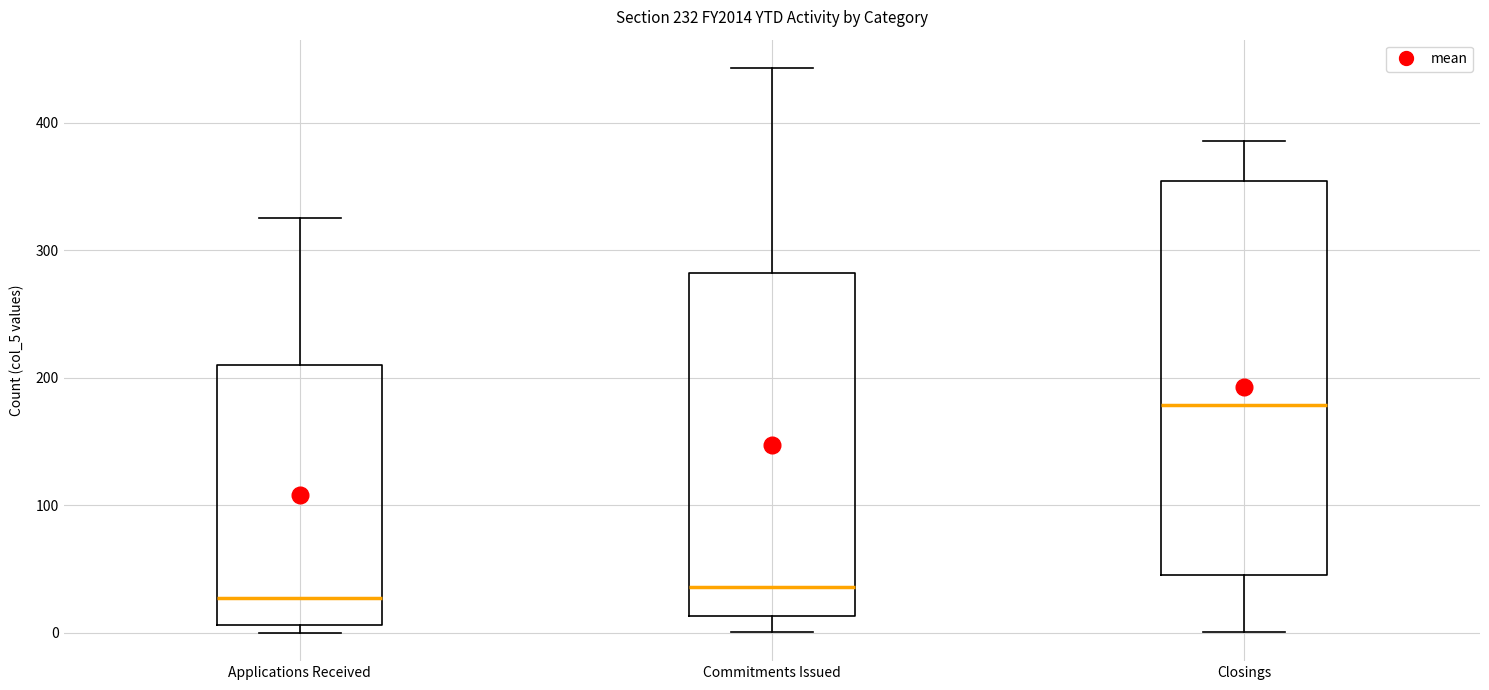

Comparing the boxes themselves (not the whiskers), which one is the tallest?

Closings